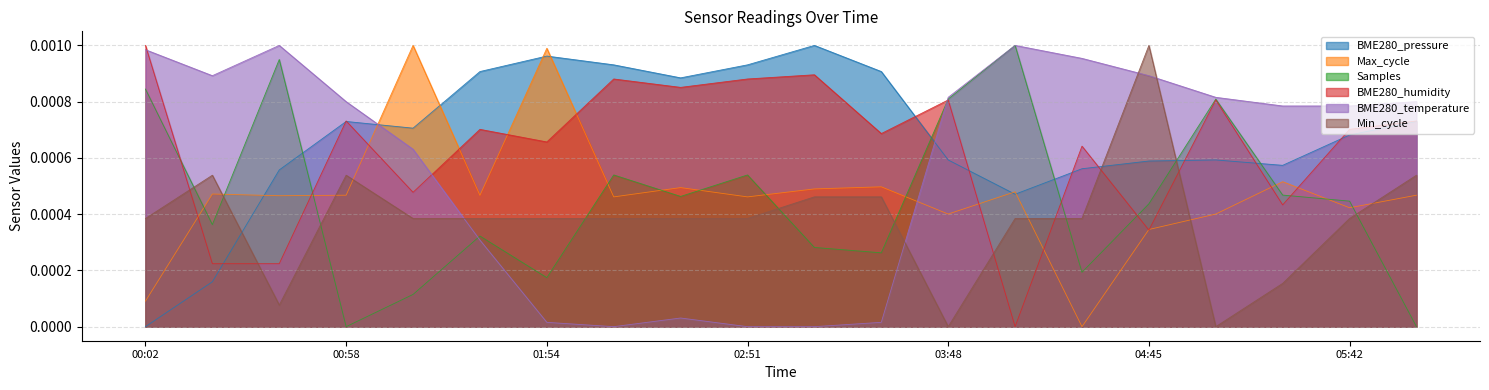

What position from the left is 02:51?

10